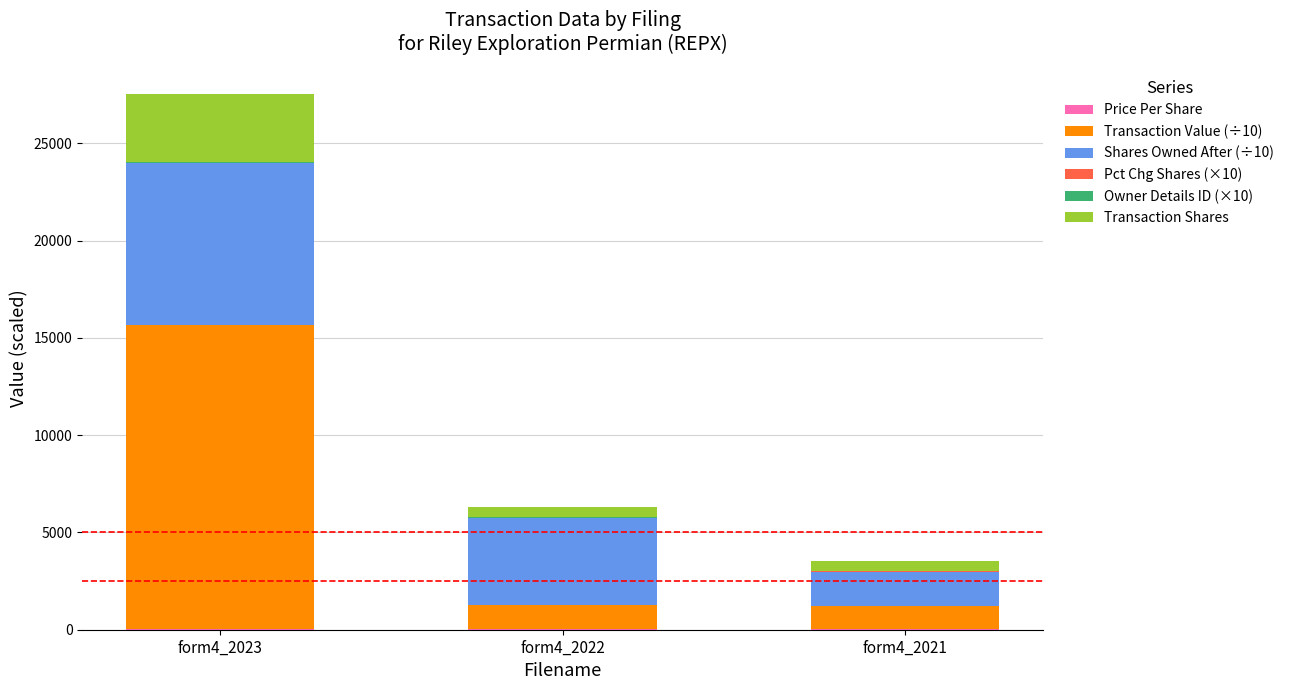

At which category is the sum across all series the highest?

form4_2023